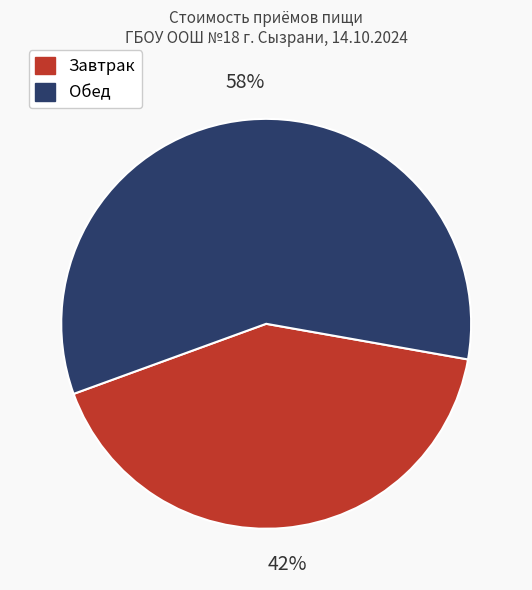

How many segments does this pie chart have?

2